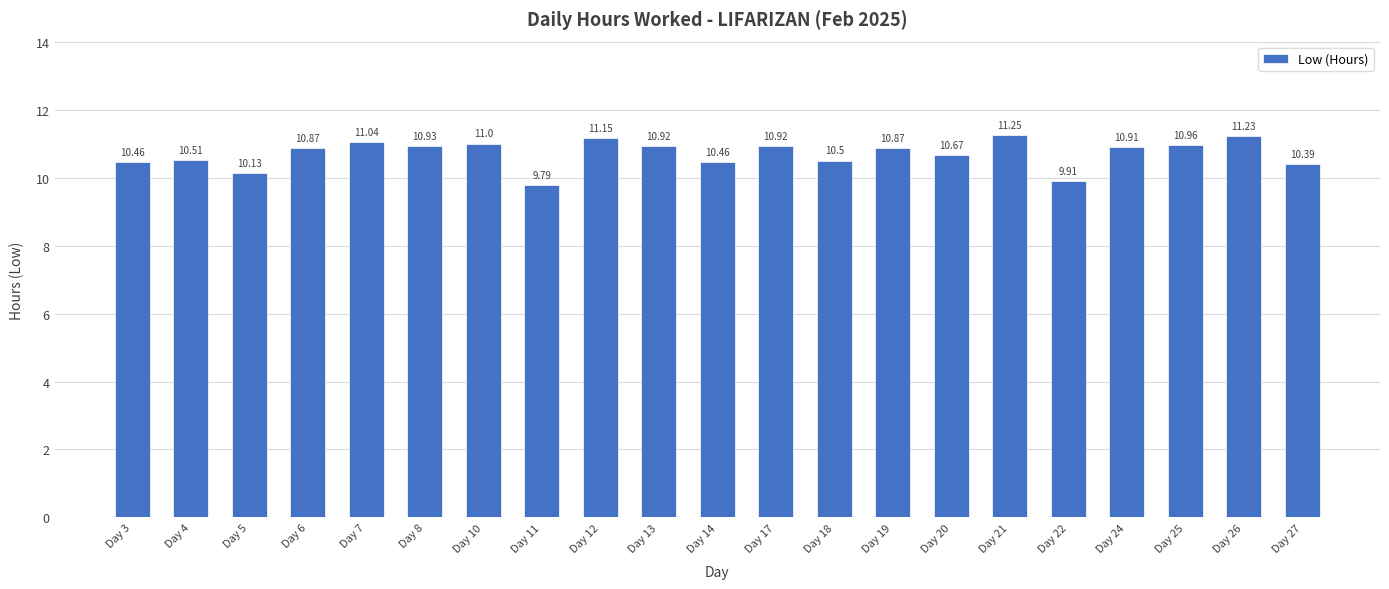

At which label is the value closest to 10?

Day 22